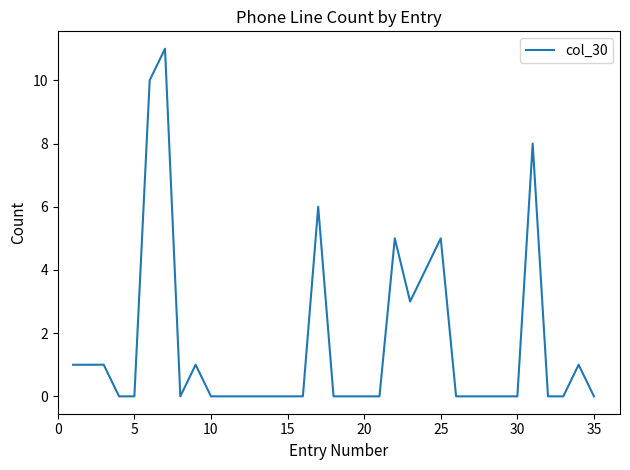

What is the difference between the maximum and minimum values?

11